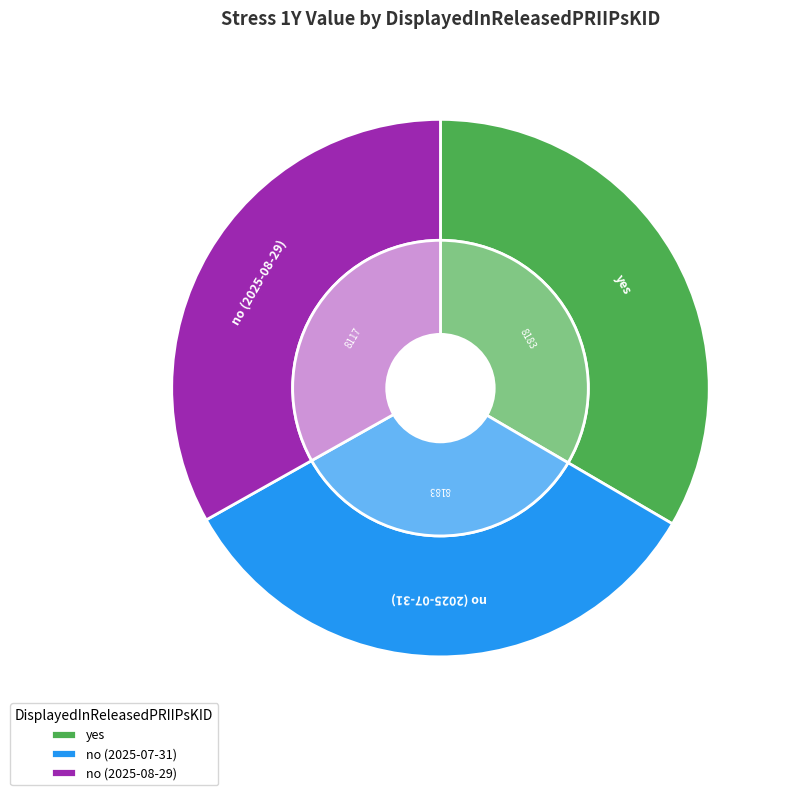

How much of the chart is everything except no (2025-08-29)?

66.8%